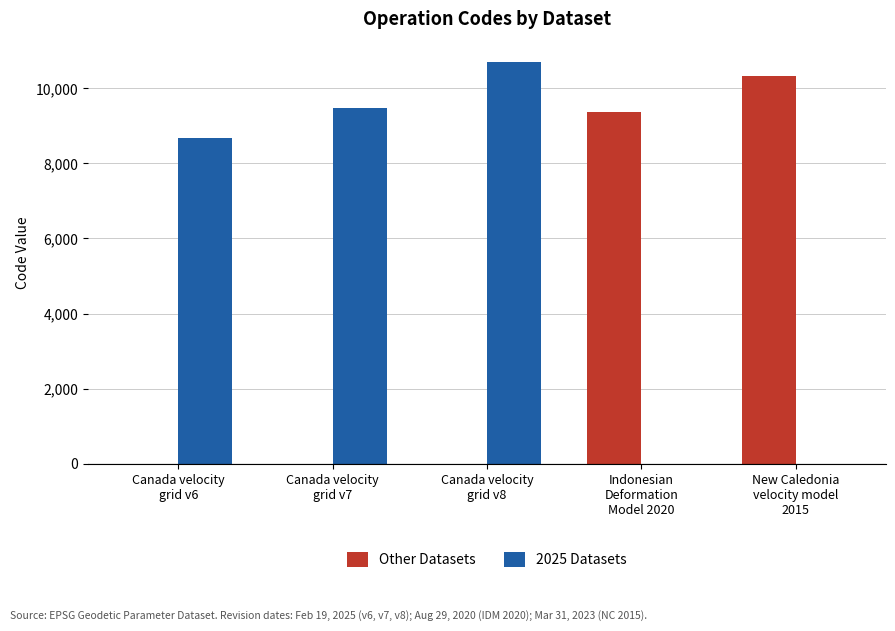

What is the highest value of the Other Datasets series?

10323